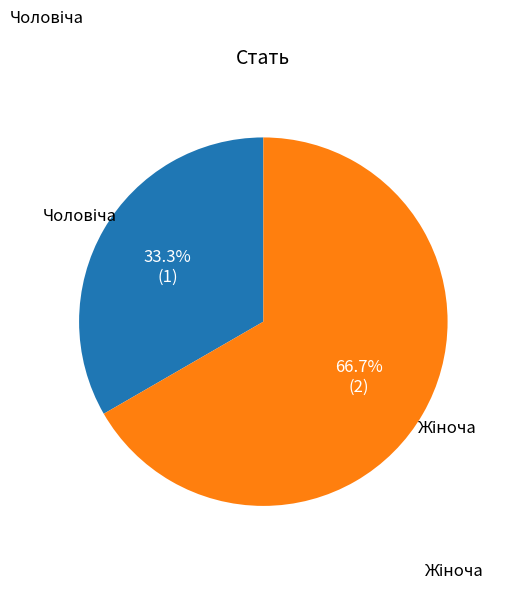

Is there a majority slice in this chart?

Yes